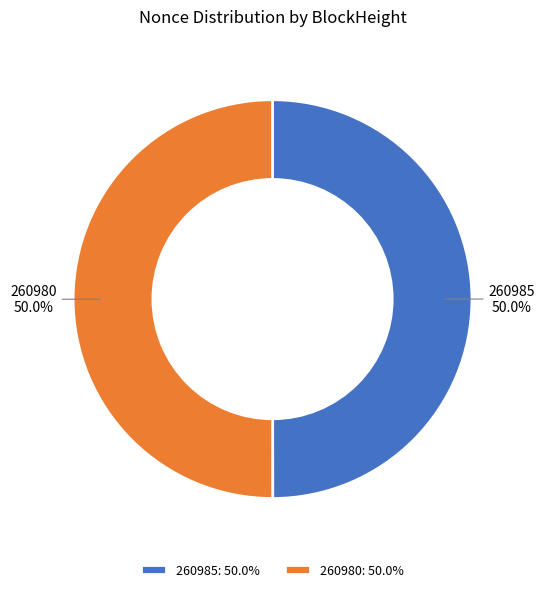

What is the total percentage of 260980 and 260985?

100.0%